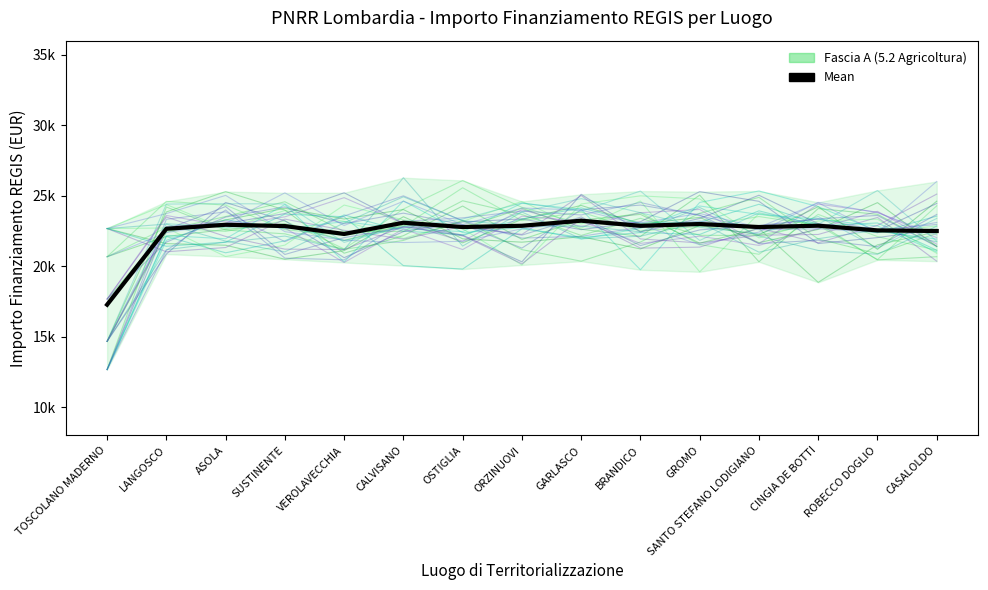

Which label corresponds to the smallest value in the chart?

TOSCOLANO MADERNO